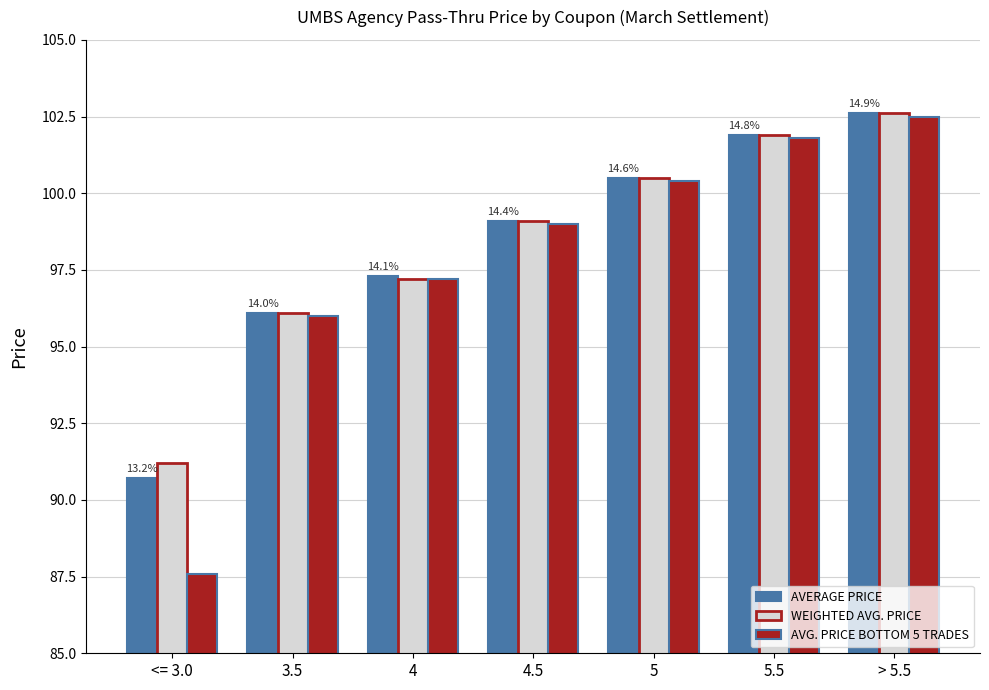

Reading left to right, what are all the values shown in this chart?

AVERAGE PRICE: 90.7	96.1	97.3	99.1	100.5	101.9	102.6
WEIGHTED AVG. PRICE: 91.2	96.1	97.2	99.1	100.5	101.9	102.6
AVG. PRICE BOTTOM 5 TRADES: 87.6	96.0	97.2	99.0	100.4	101.8	102.5